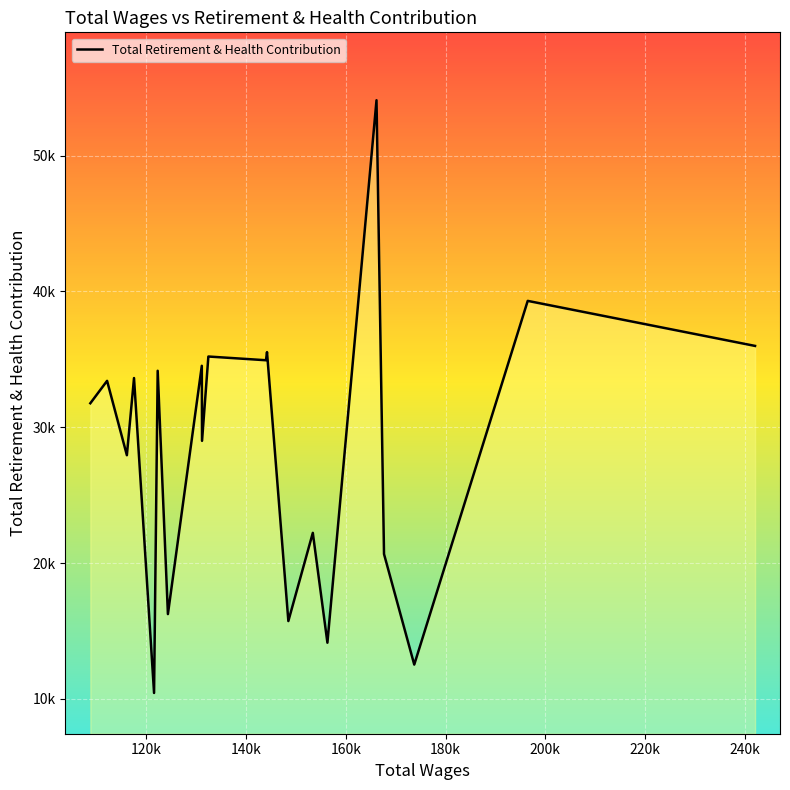

Does the chart have visible grid lines?

Yes